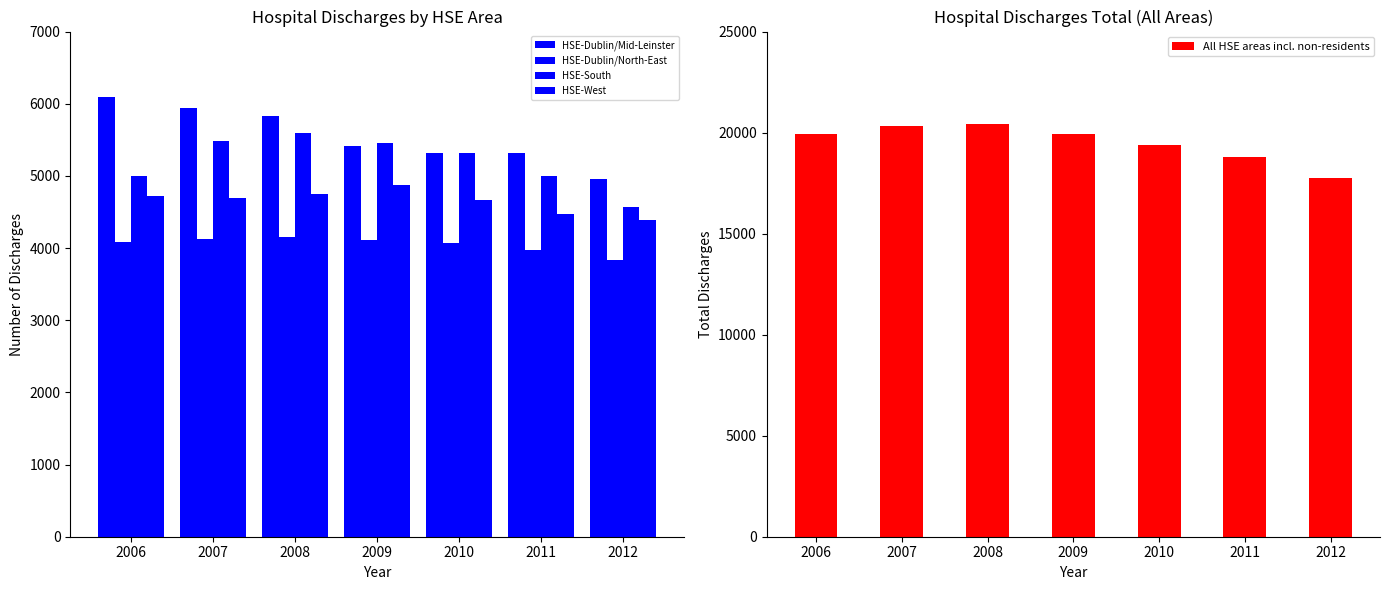

True or false: All HSE areas incl. non-residents has a value of 19953 at 2006.

True